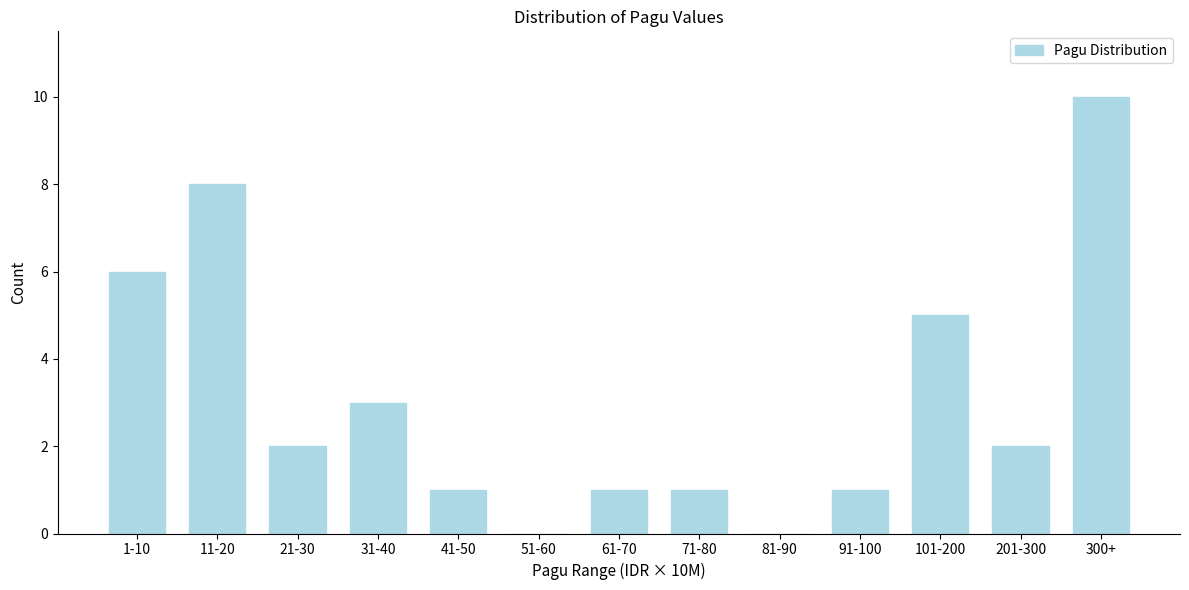

Reading right to left, list all the values displayed in this chart.

300+=10	201-300=2	101-200=5	91-100=1	81-90=0	71-80=1	61-70=1	51-60=0	41-50=1	31-40=3	21-30=2	11-20=8	1-10=6